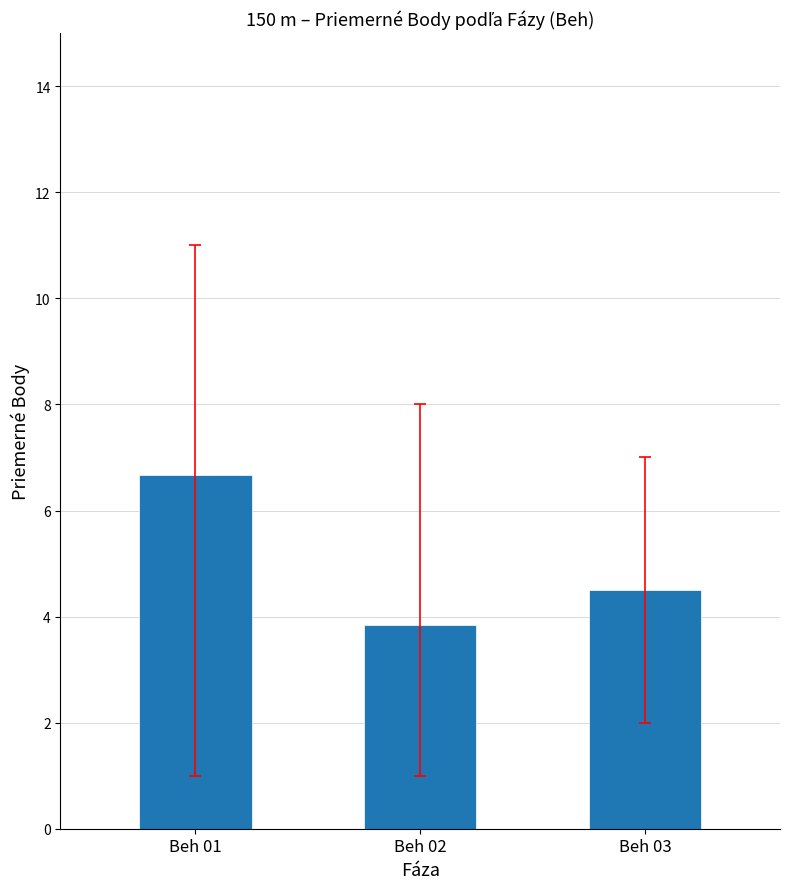

What is the ratio of the value at Beh 02 to the value at Beh 03?

0.9